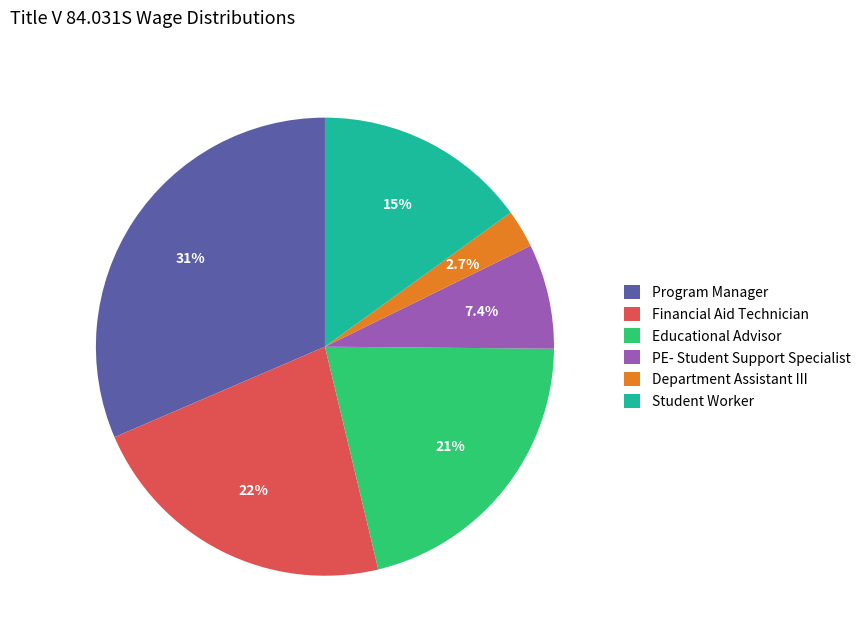

How many segments does this pie chart have?

6